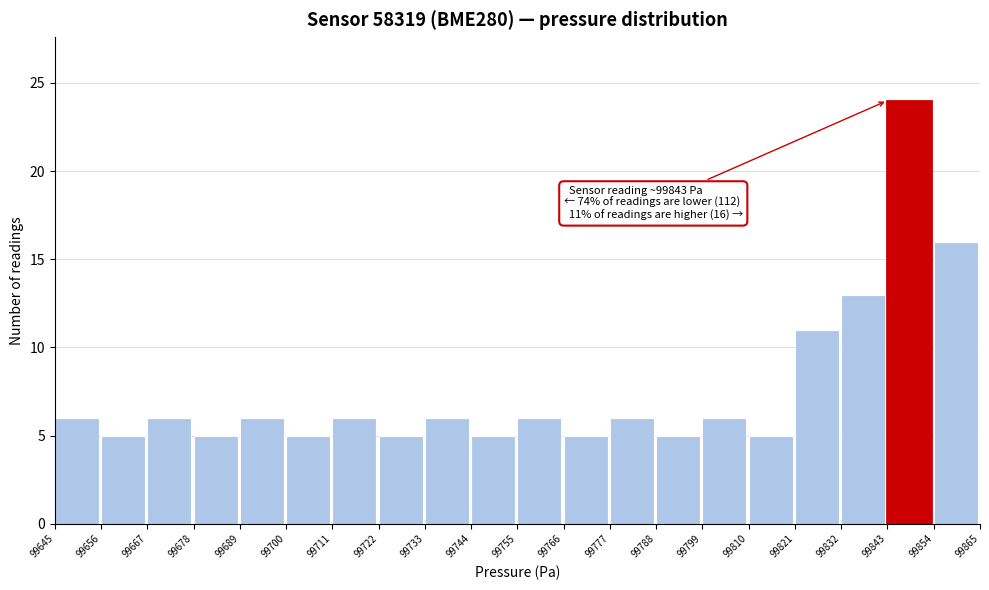

Which range on the x-axis has the tallest bar?

99843 to 99854